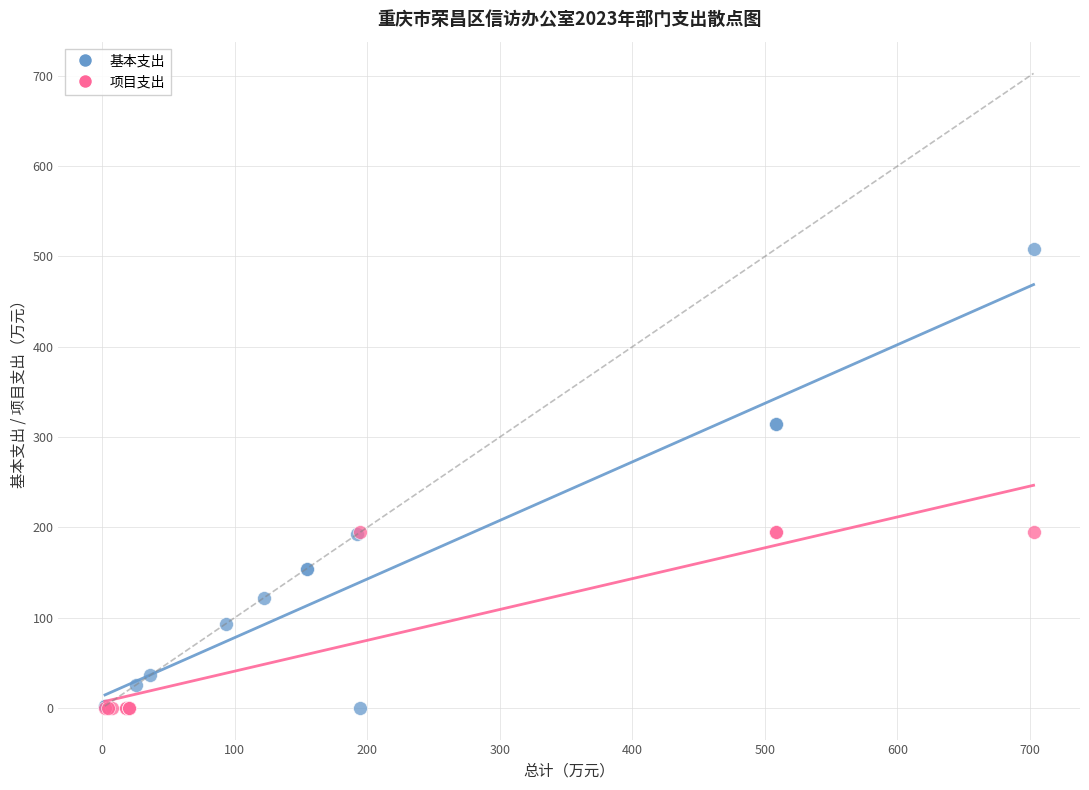

Which series reaches the maximum Y coordinate?

基本支出